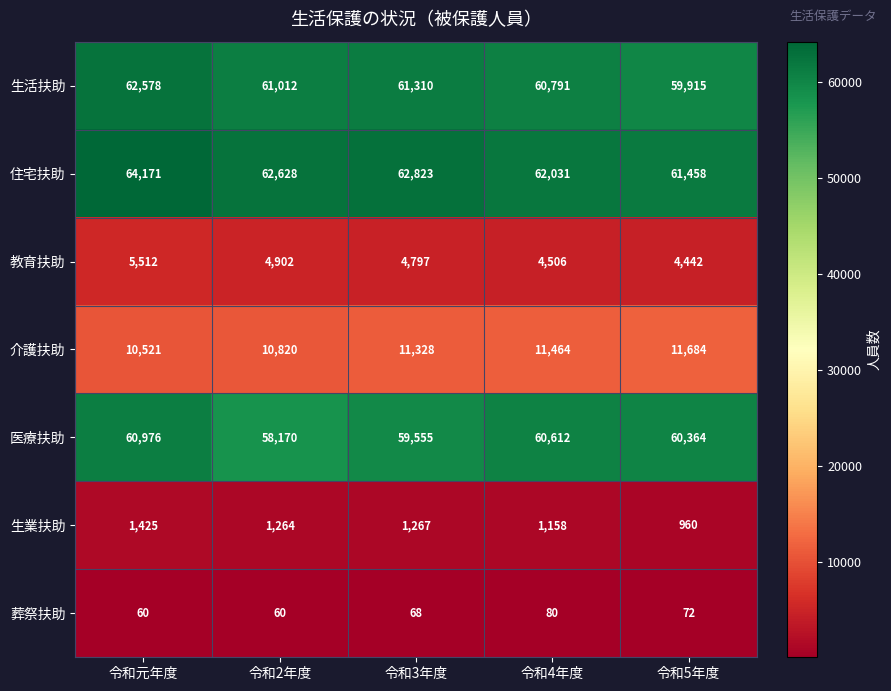

What is the greatest value displayed?

64171